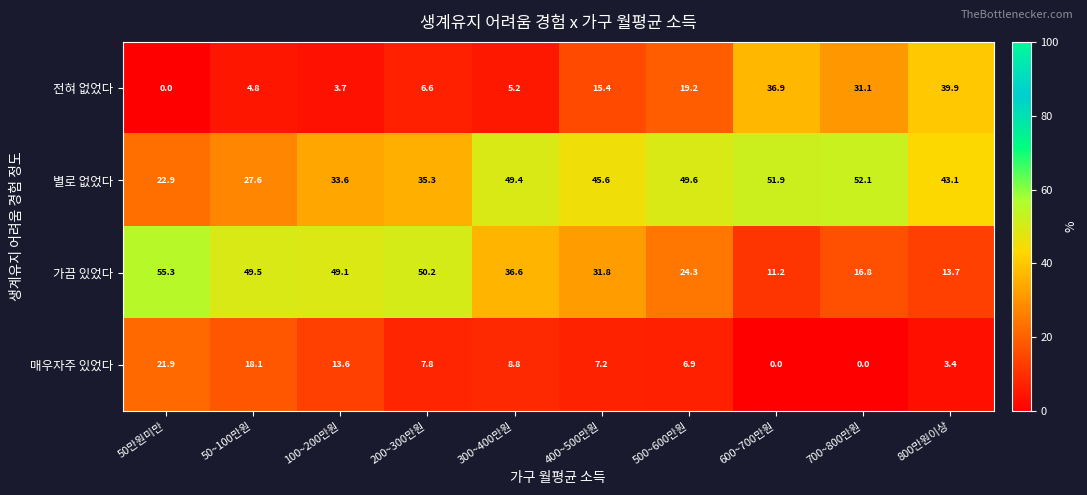

What is the approximate value of 전혀 없었다 at 800만원이상?

39.9